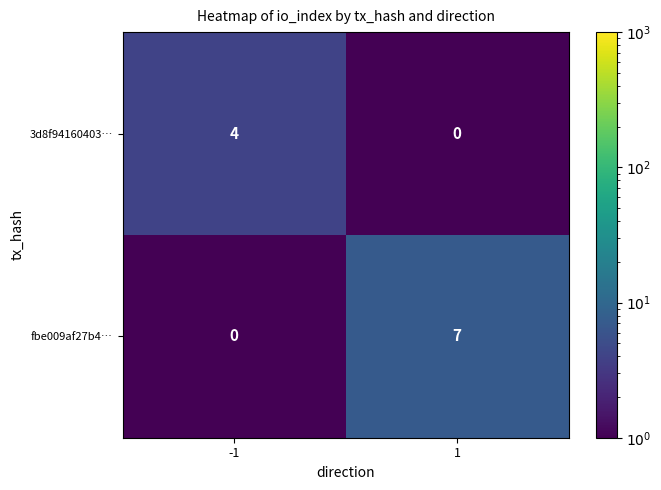

Reading left to right, what are all the values shown in this chart?

3d8f94160403…: 4	0
fbe009af27b4…: 0	7